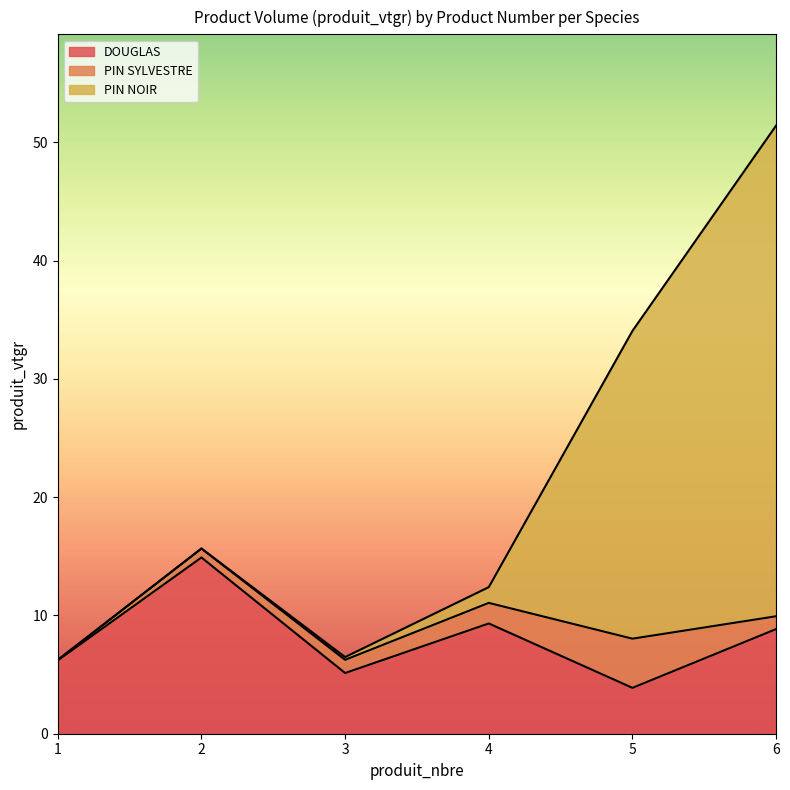

How many lines are shown in the chart?

3